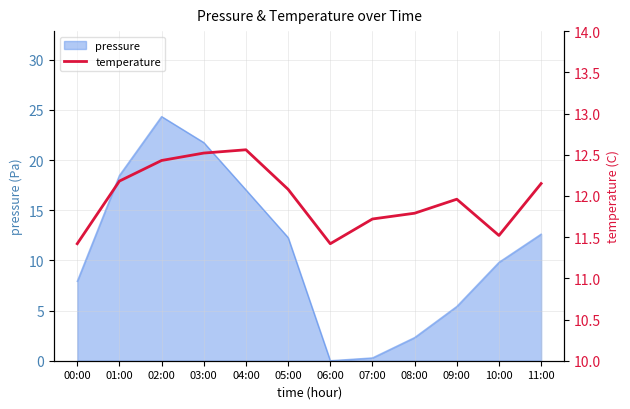

What is the maximum value for pressure?

24.3